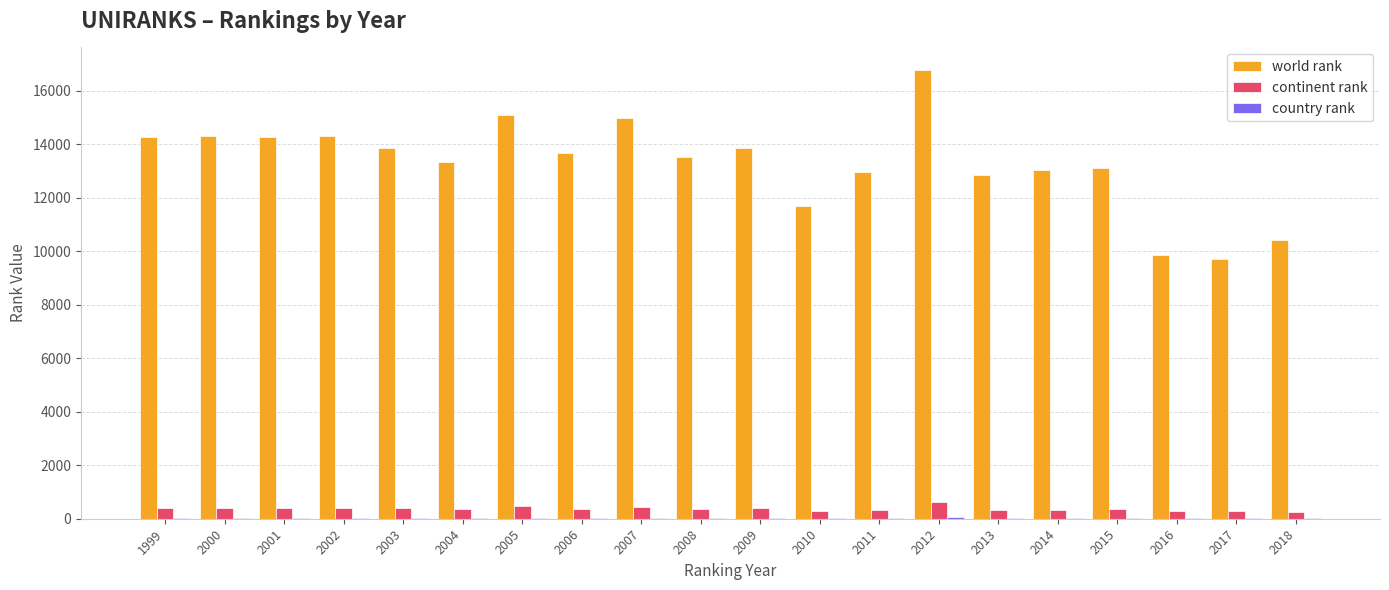

How many groups of bars are there?

20